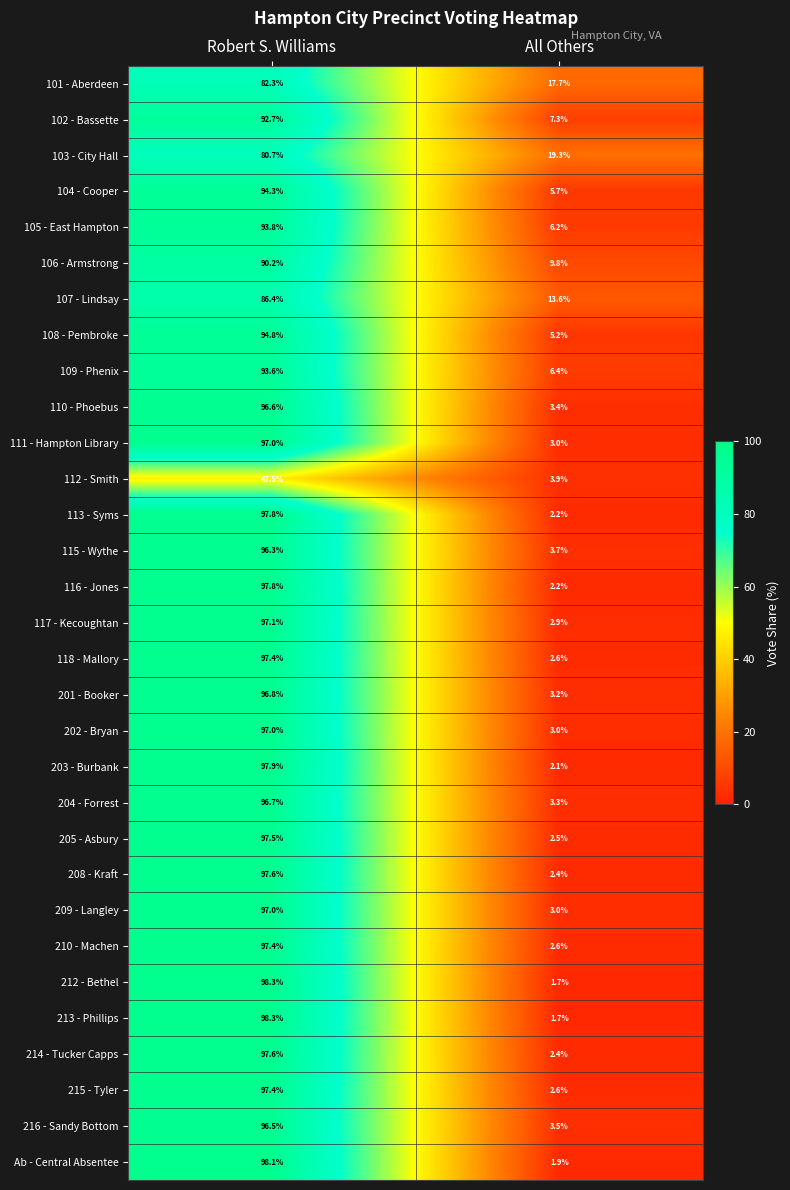

What is the total value across all series at All Others?

151.0